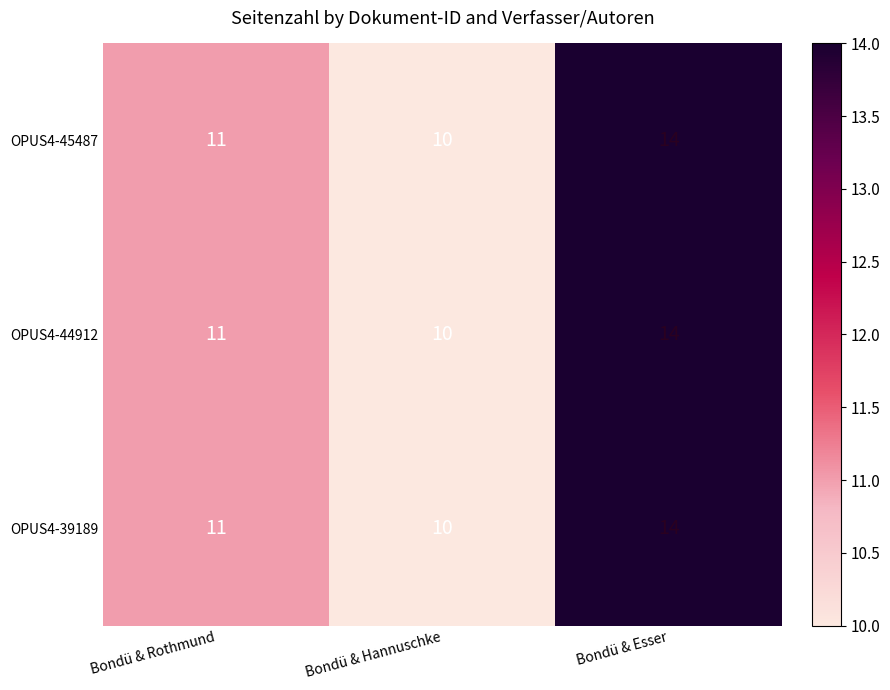

Reading left to right, transcribe all the data shown in this chart.

OPUS4-45487: Bondü & Rothmund=11	Bondü & Hannuschke=10	Bondü & Esser=14
OPUS4-44912: Bondü & Rothmund=11	Bondü & Hannuschke=10	Bondü & Esser=14
OPUS4-39189: Bondü & Rothmund=11	Bondü & Hannuschke=10	Bondü & Esser=14